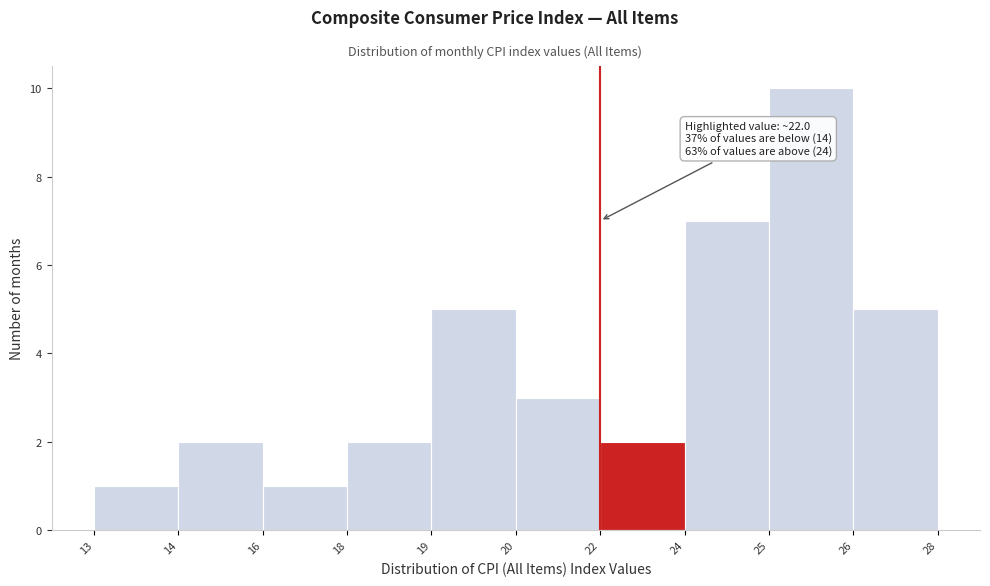

Reading left to right, what are all the values shown in this chart?

1	2	1	2	5	3	2	7	10	5